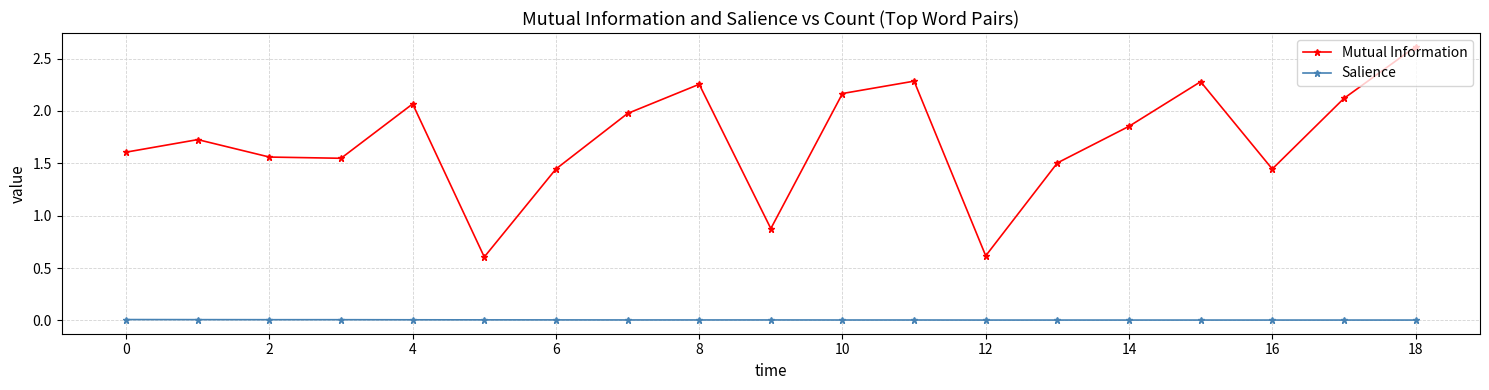

True or false: Salience and Mutual Information cross at least once.

False